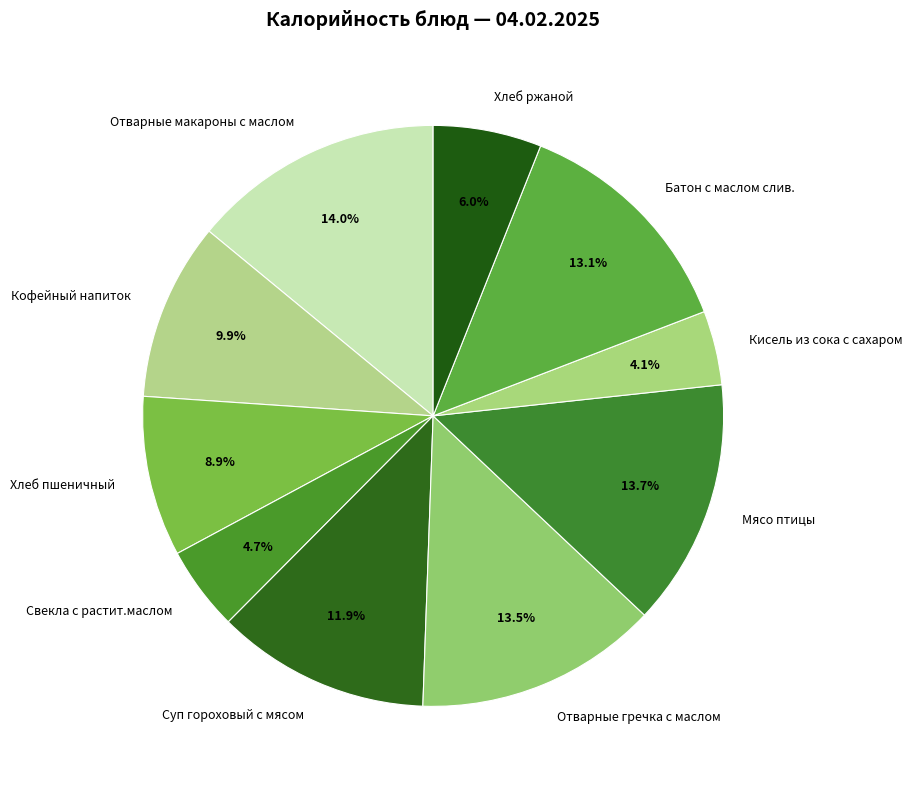

Count the number of slices in the pie.

10